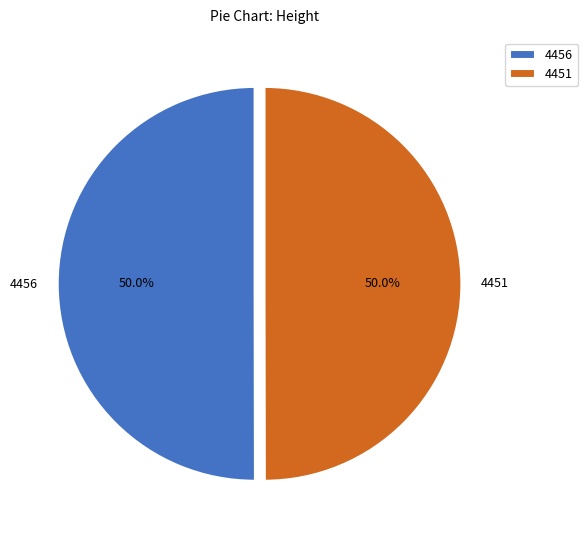

Combined, what portion of the pie is 4451 and 4456?

100.0%